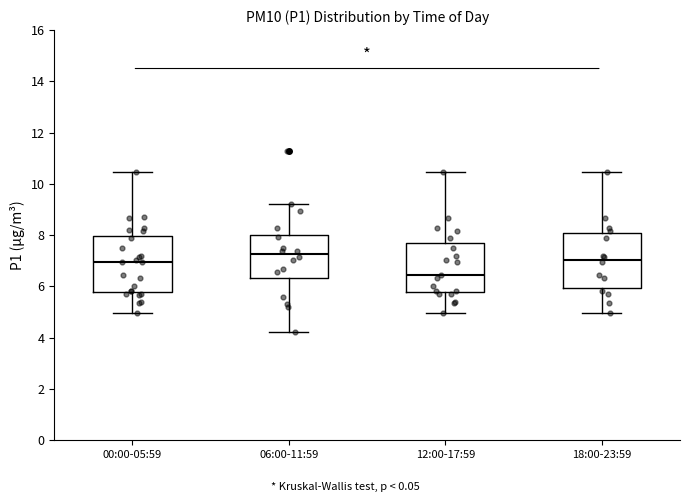

Reading left to right, read every box against the y-axis: the position of its median line, the range the box covers, and the ends of its whiskers. The values are not printed on the chart, so give them approximately, as read against the axis.

00:00-05:59: median 7.0, box 5.8 to 8.0, whiskers 5.0 to 10.4
06:00-11:59: median 7.2, box 6.4 to 8.0, whiskers 4.2 to 9.2
12:00-17:59: median 6.4, box 5.8 to 7.6, whiskers 5.0 to 10.4
18:00-23:59: median 7.0, box 6.0 to 8.0, whiskers 5.0 to 10.4